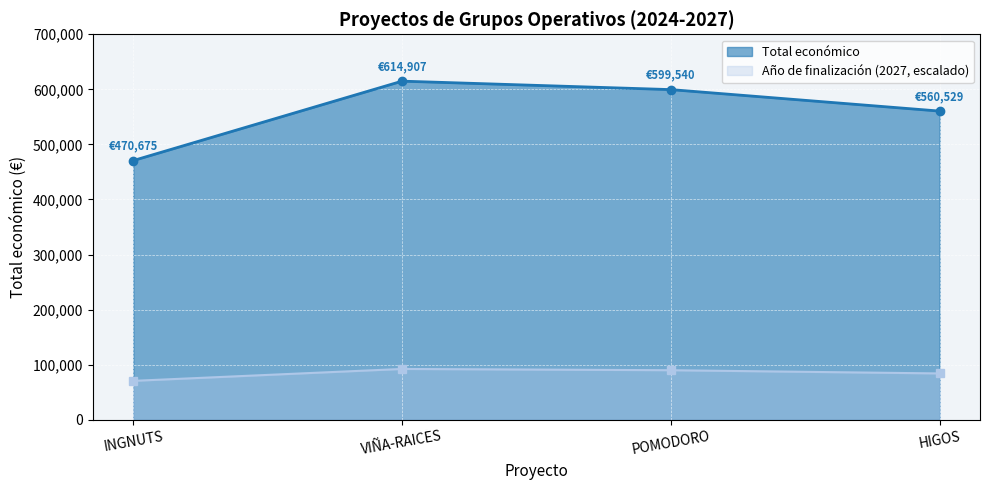

What is the label of the 1st point from the right?

HIGOS